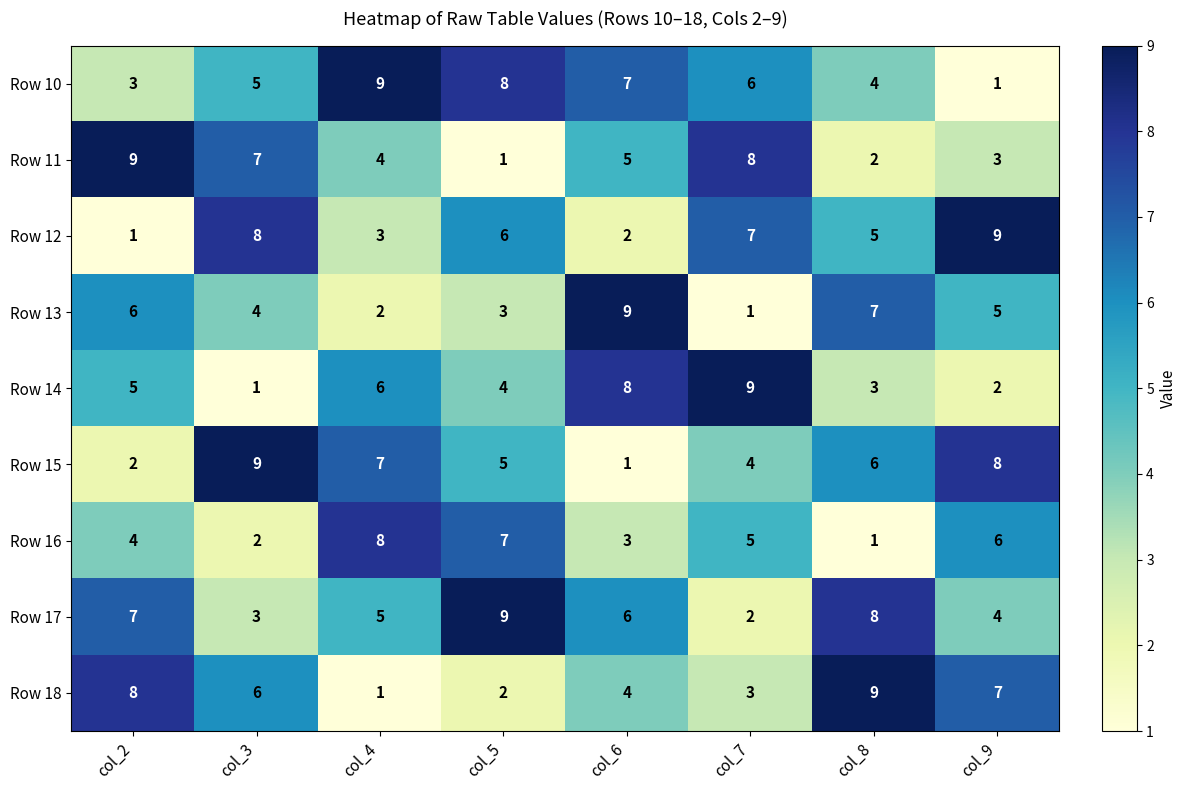

How many Row 16 values are between 3 and 7?

5